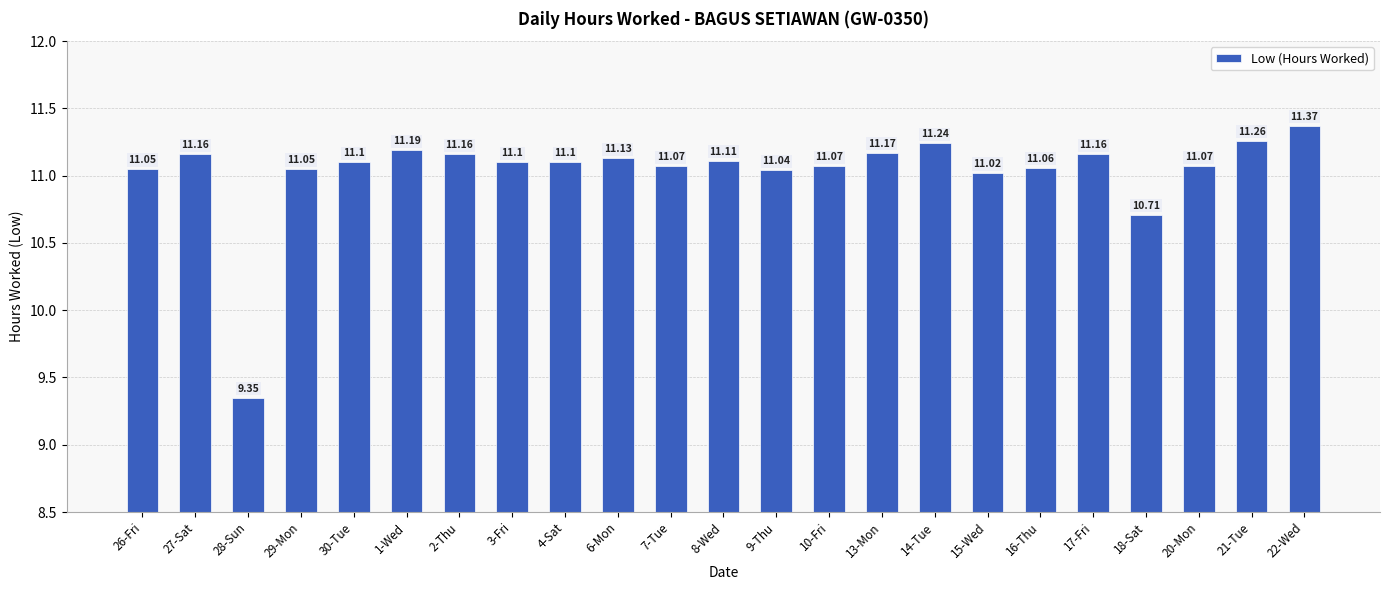

What is the sum of the values at 16-Thu and 4-Sat?

22.2